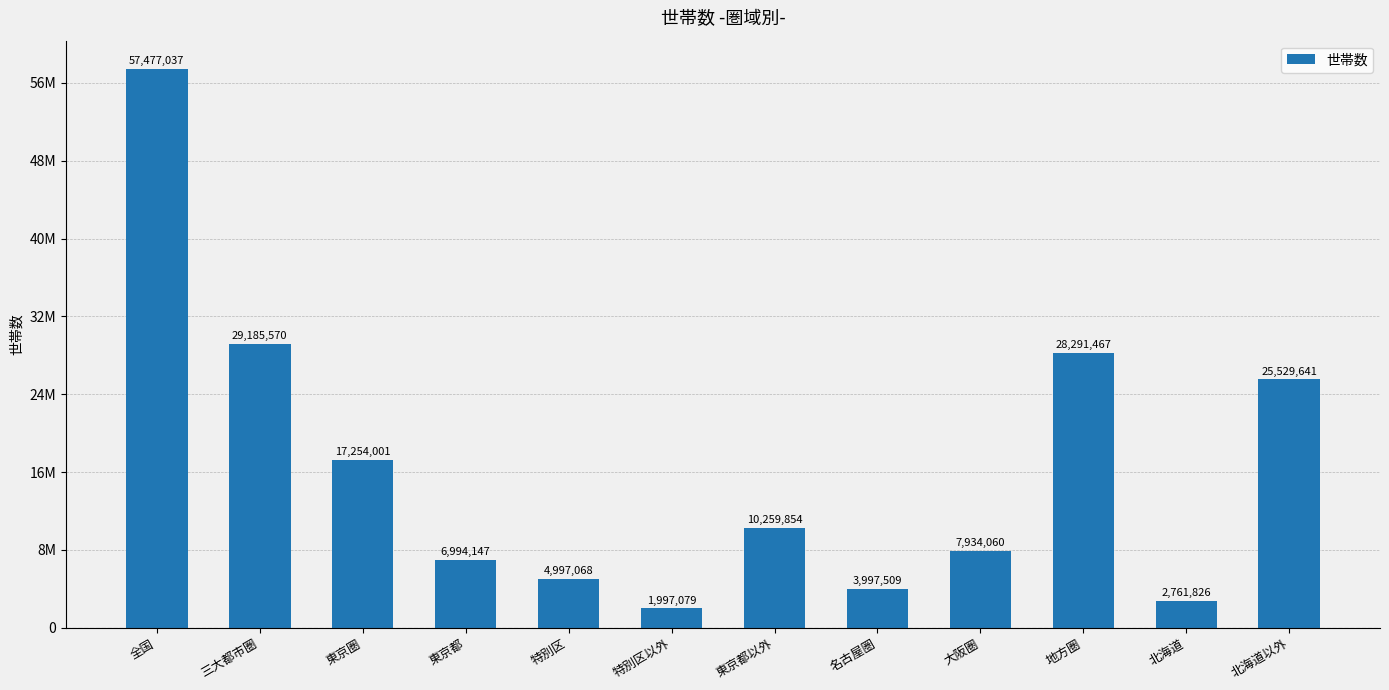

What is the change in value from 全国 to 地方圏?

-29185570